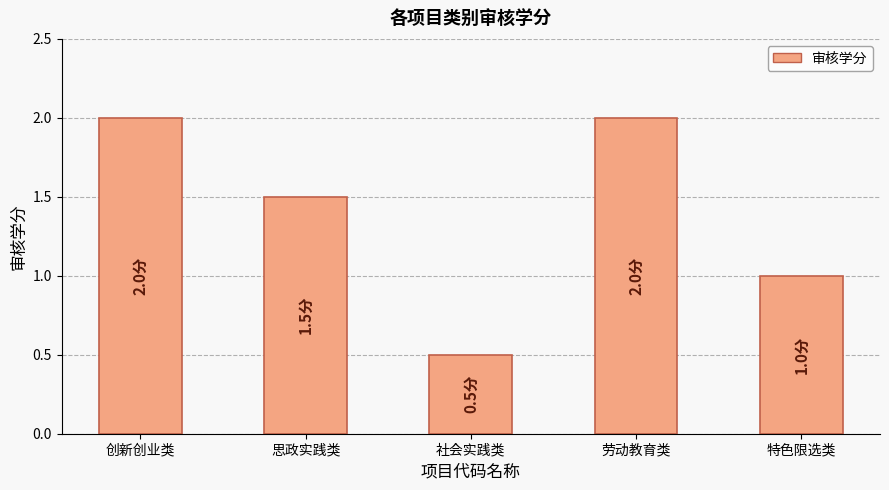

What is the label of the 3rd bar from the right?

社会实践类